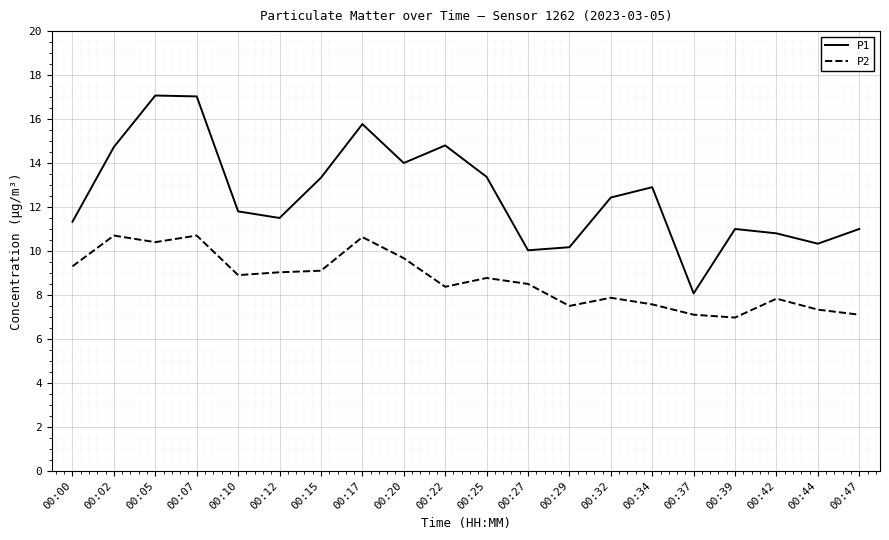

Which series has the widest spread of values?

P1